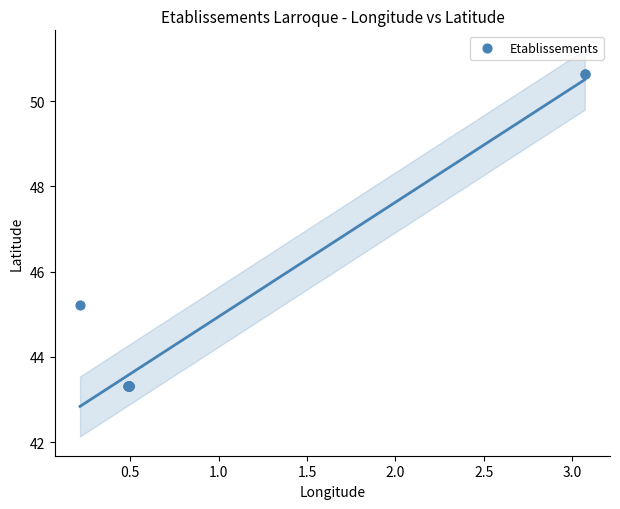

What Y value in the scatter plot is closest to 46?

45.2